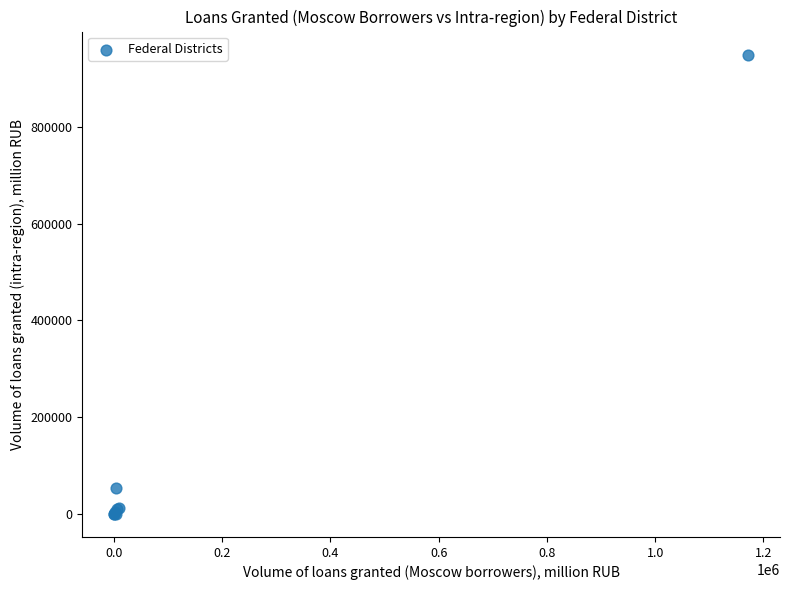

What Y value in the scatter plot is closest to 474545?

54077